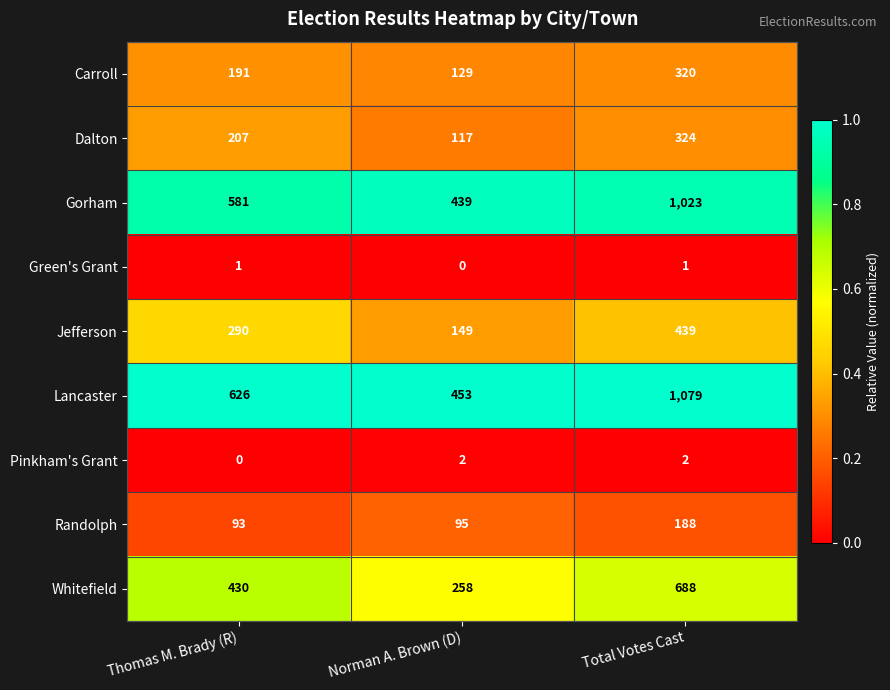

What is the difference between the Lancaster values at Total Votes Cast and Norman A. Brown (D)?

626